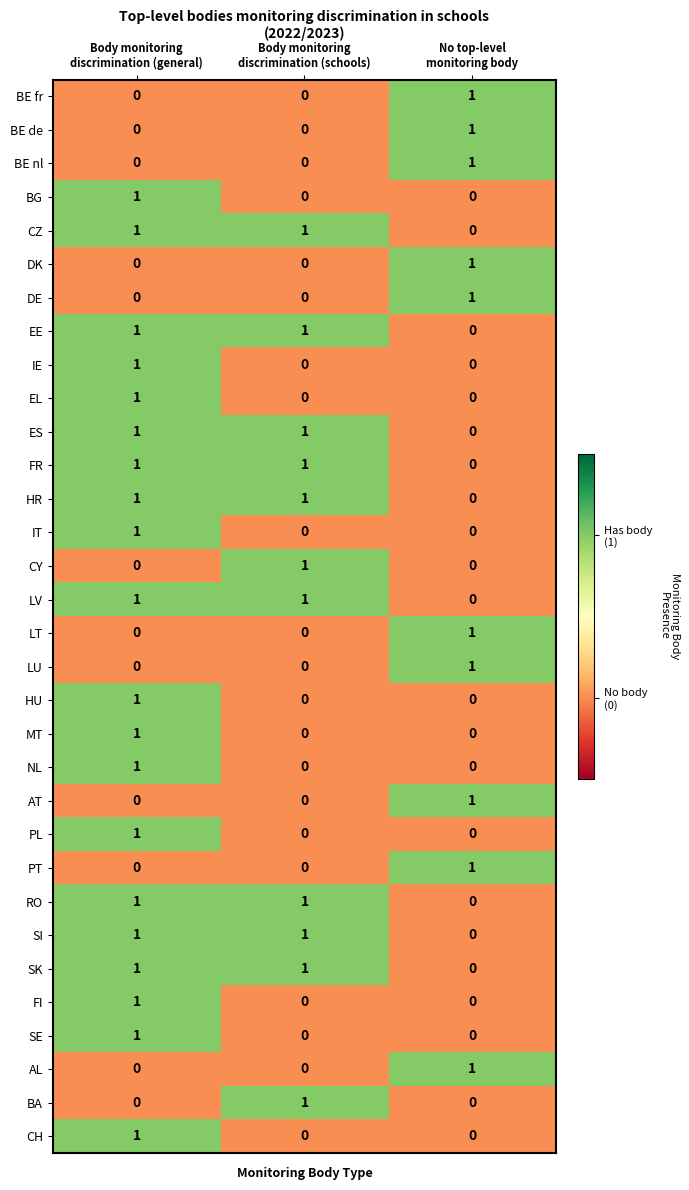

At how many categories does at least one series exceed 0?

3